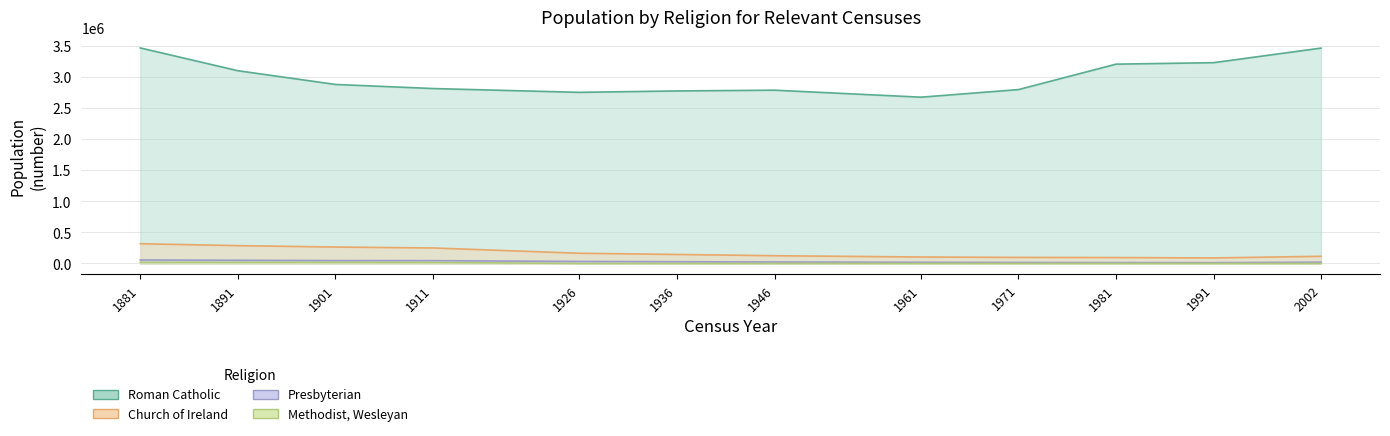

True or false: Church of Ireland and Presbyterian intersect in this chart.

False